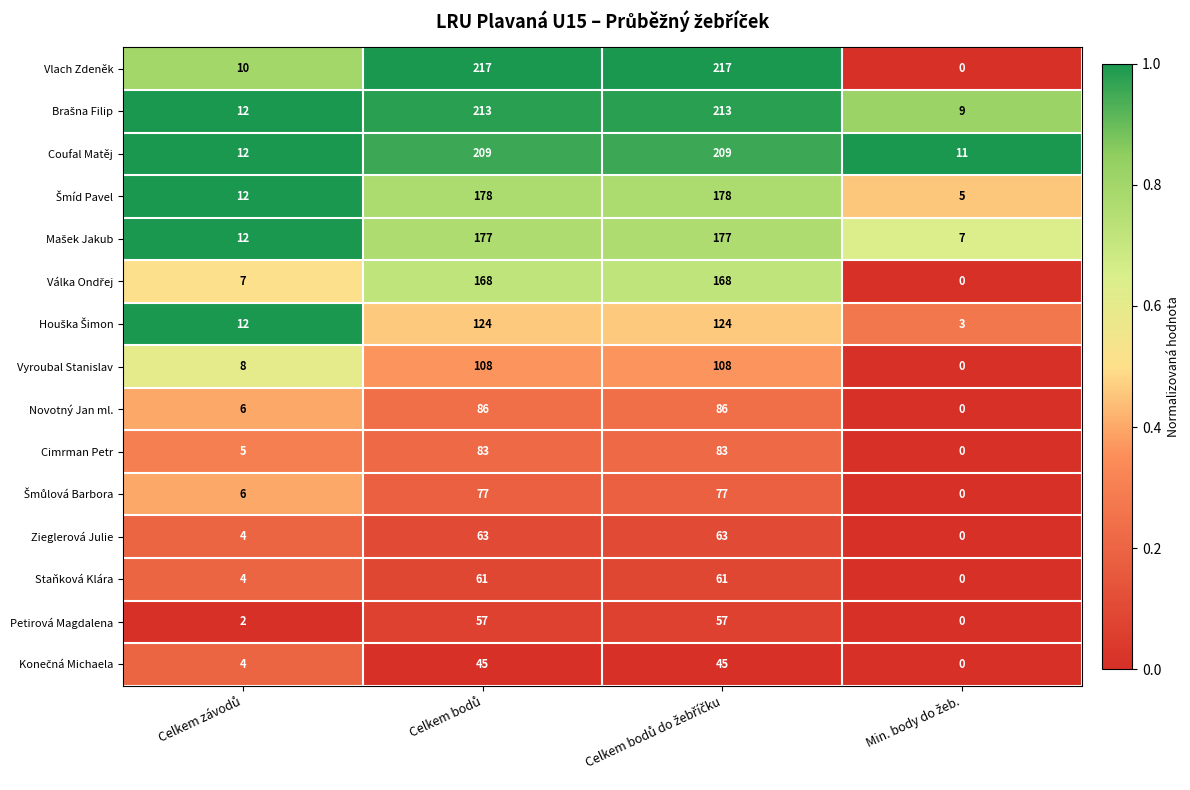

At how many categories does at least one series exceed 4?

4